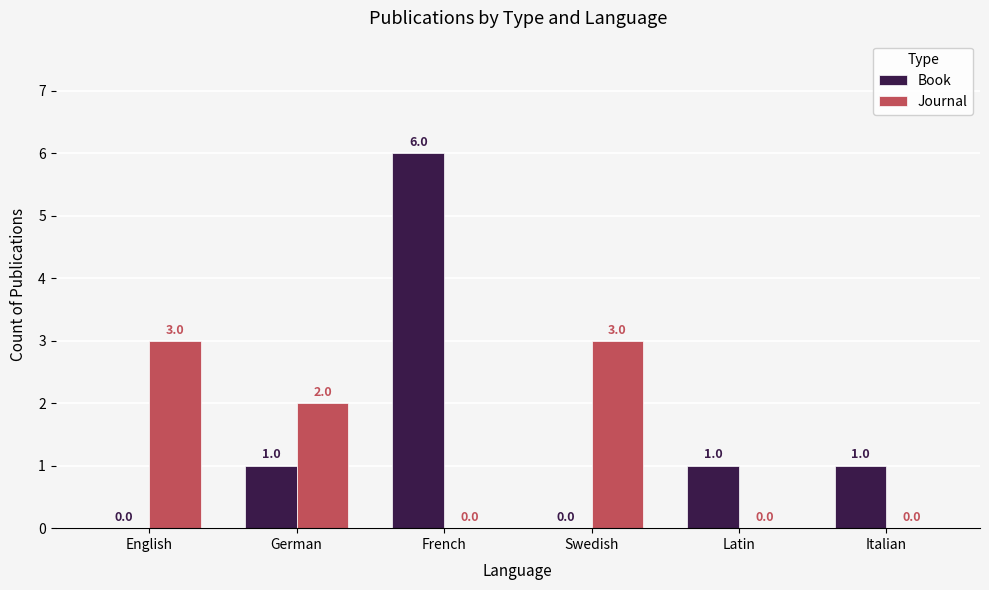

What is the maximum value for Journal?

3